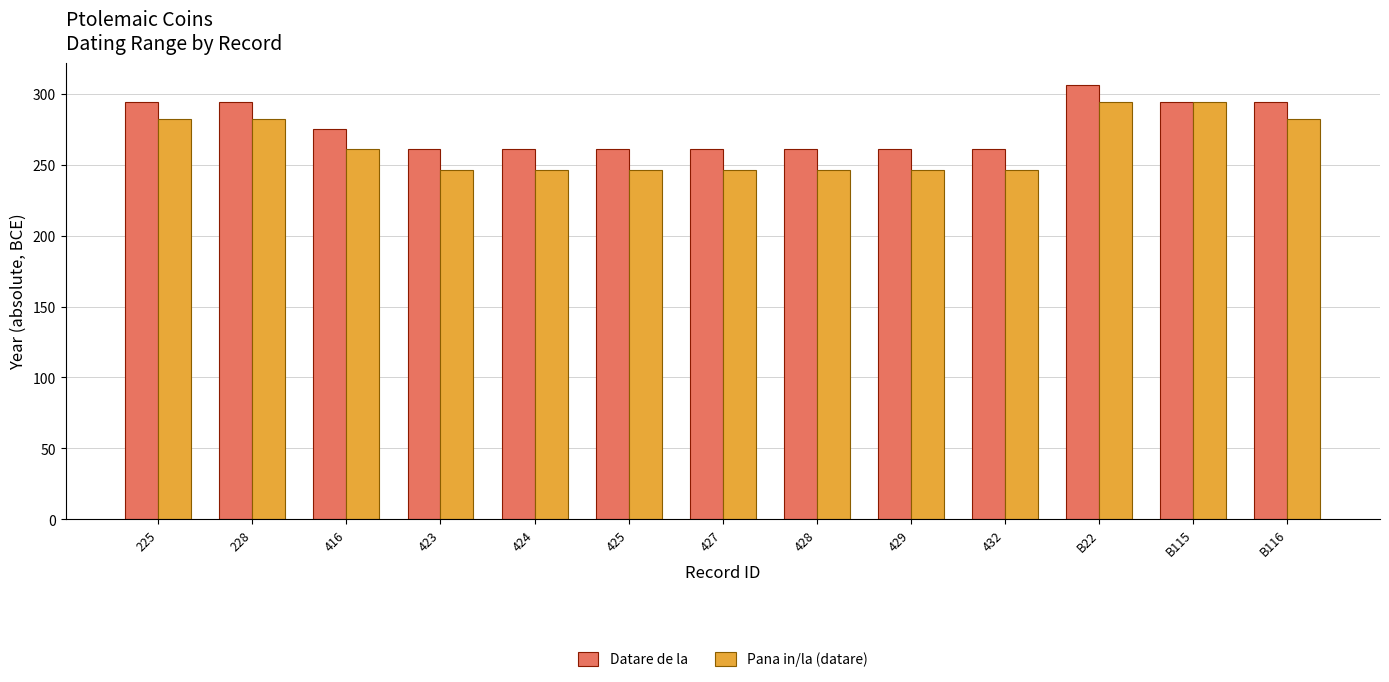

What are all the series names shown in the legend?

Datare de la, Pana in/la (datare)